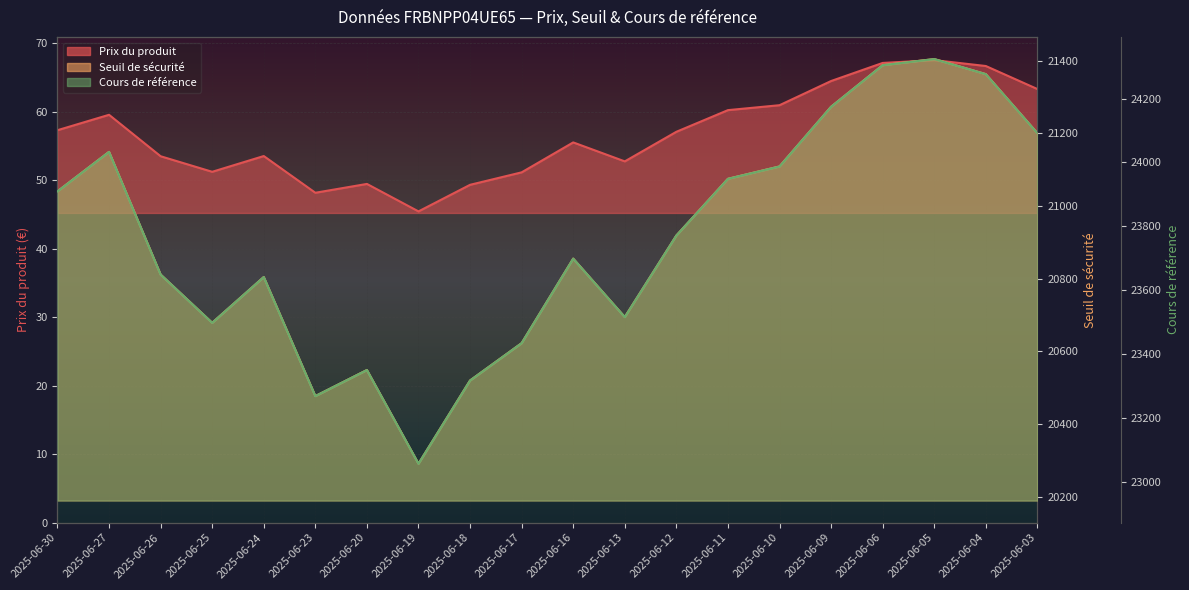

The Seuil de sécurité series shows 30812.2 at 2025-06-20. True or false?

False